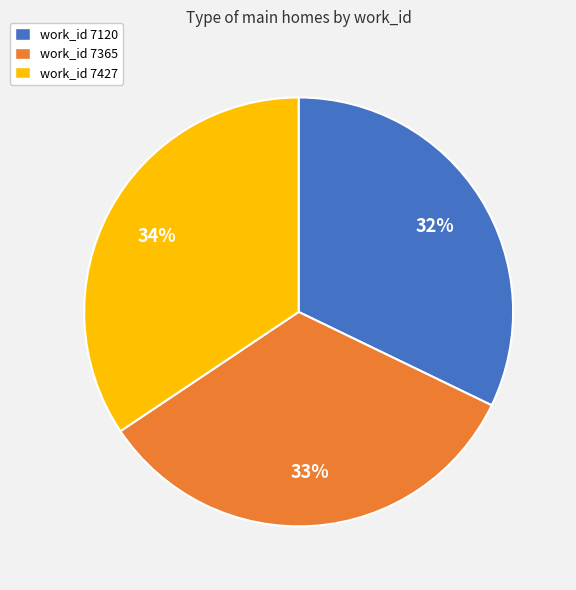

How many segments does this pie chart have?

3